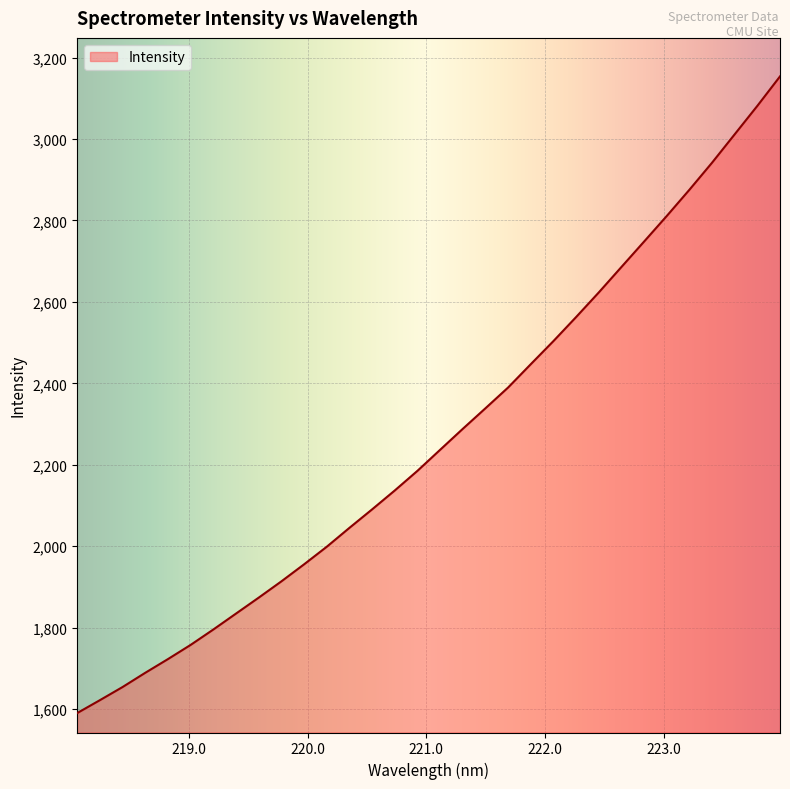

What is the greatest value displayed?

3154.0